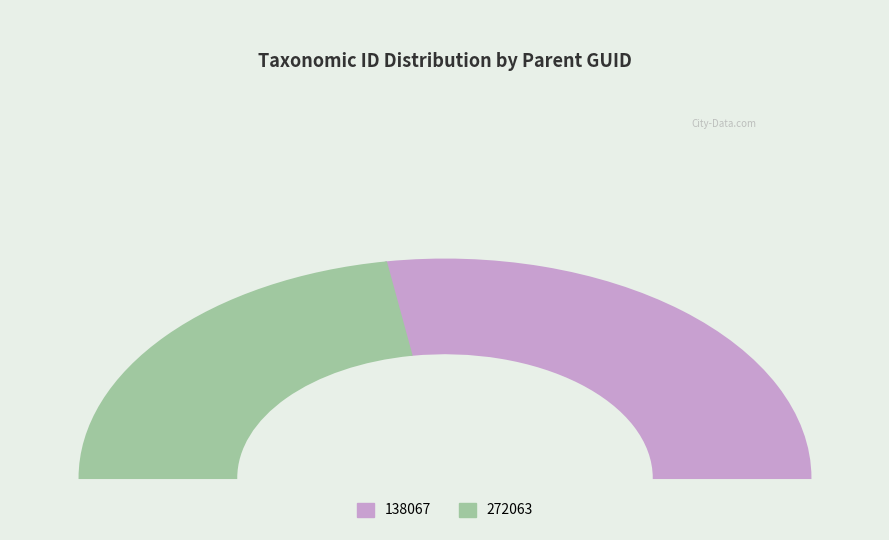

Which category has the biggest portion of the pie?

138067